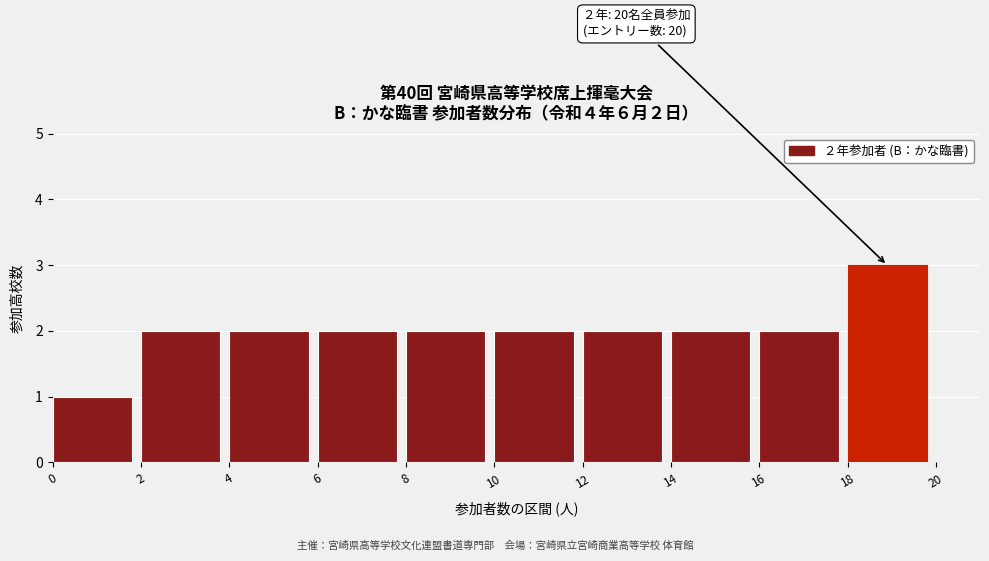

Over which range of the x-axis is the bar tallest?

18 to 20